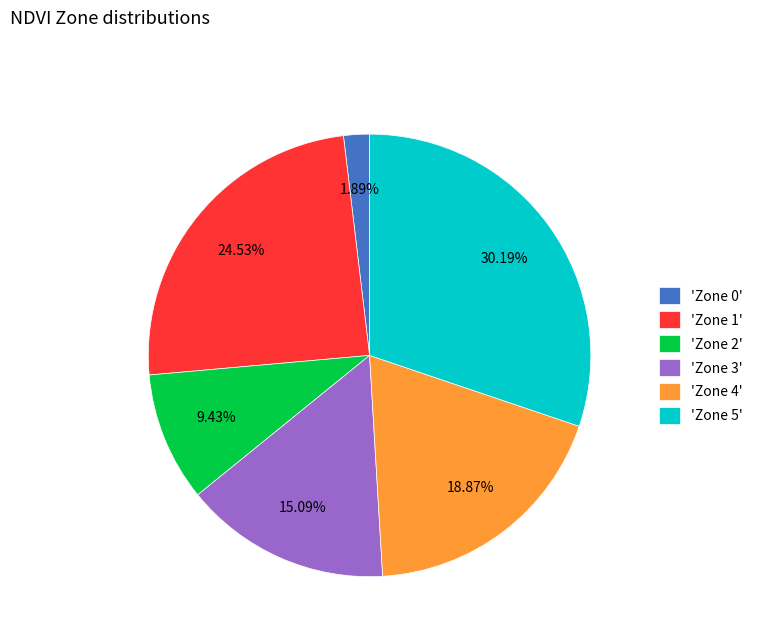

Is 'Zone 5' the majority of the pie?

No